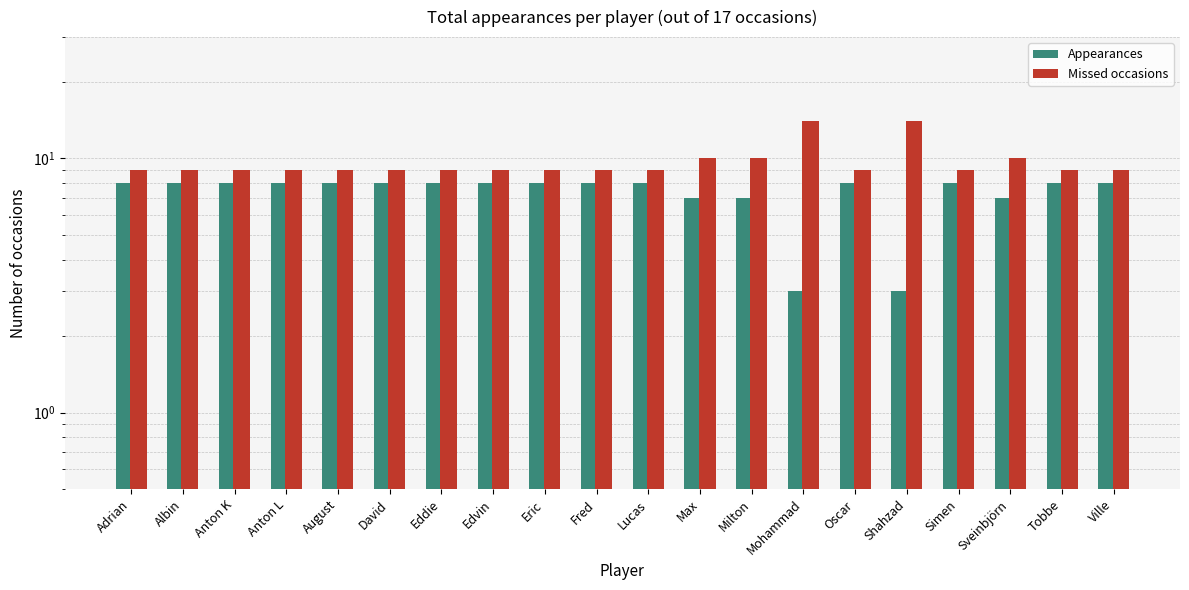

Reading left to right, what are all the values shown in this chart?

Appearances: 8	8	8	8	8	8	8	8	8	8	8	7	7	3	8	3	8	7	8	8
Missed occasions: 9	9	9	9	9	9	9	9	9	9	9	10	10	14	9	14	9	10	9	9